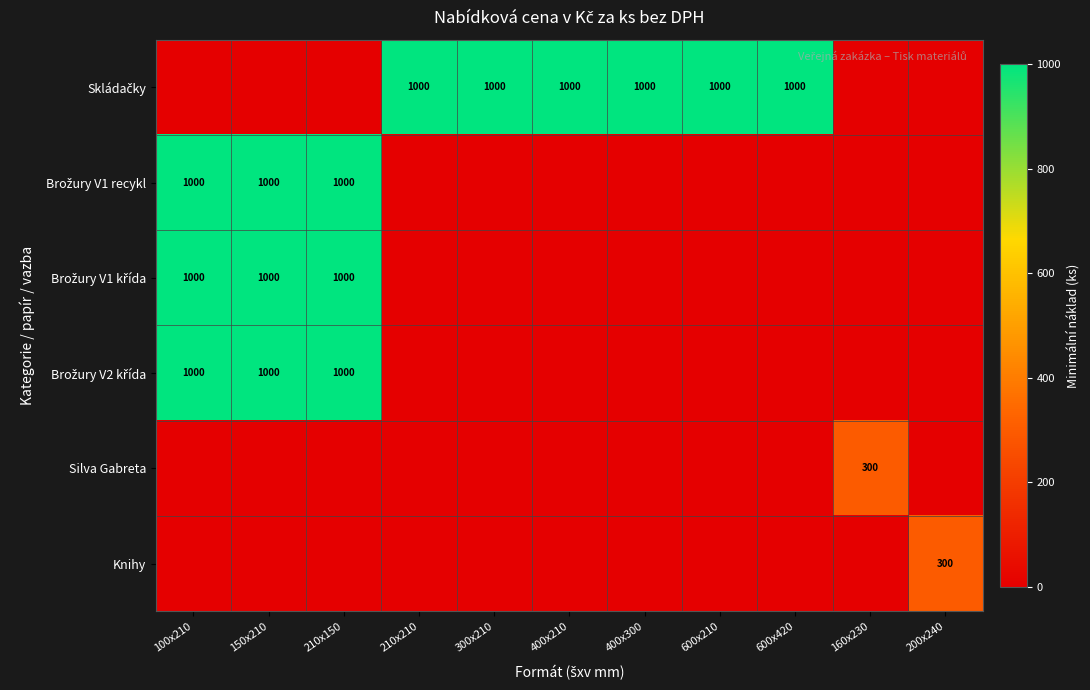

The value of Silva Gabreta at 160x230 is 102. True or false?

False